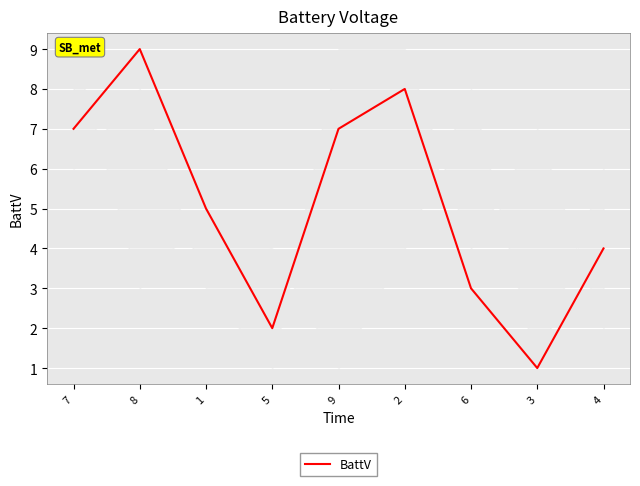

The value at 9 is 4. True or false?

False